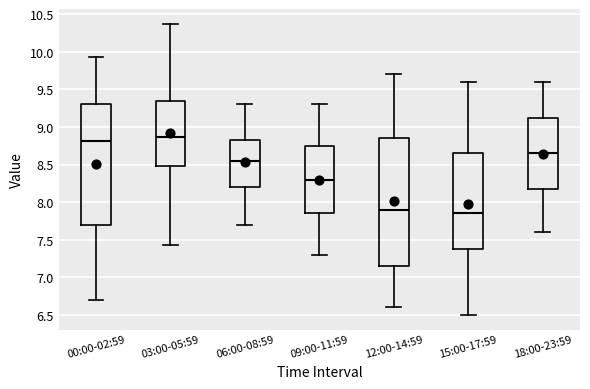

Where is the lower edge of the box for 15:00-17:59 on the y-axis? The values are not printed on the chart, so give them approximately, as read against the axis.

7.40